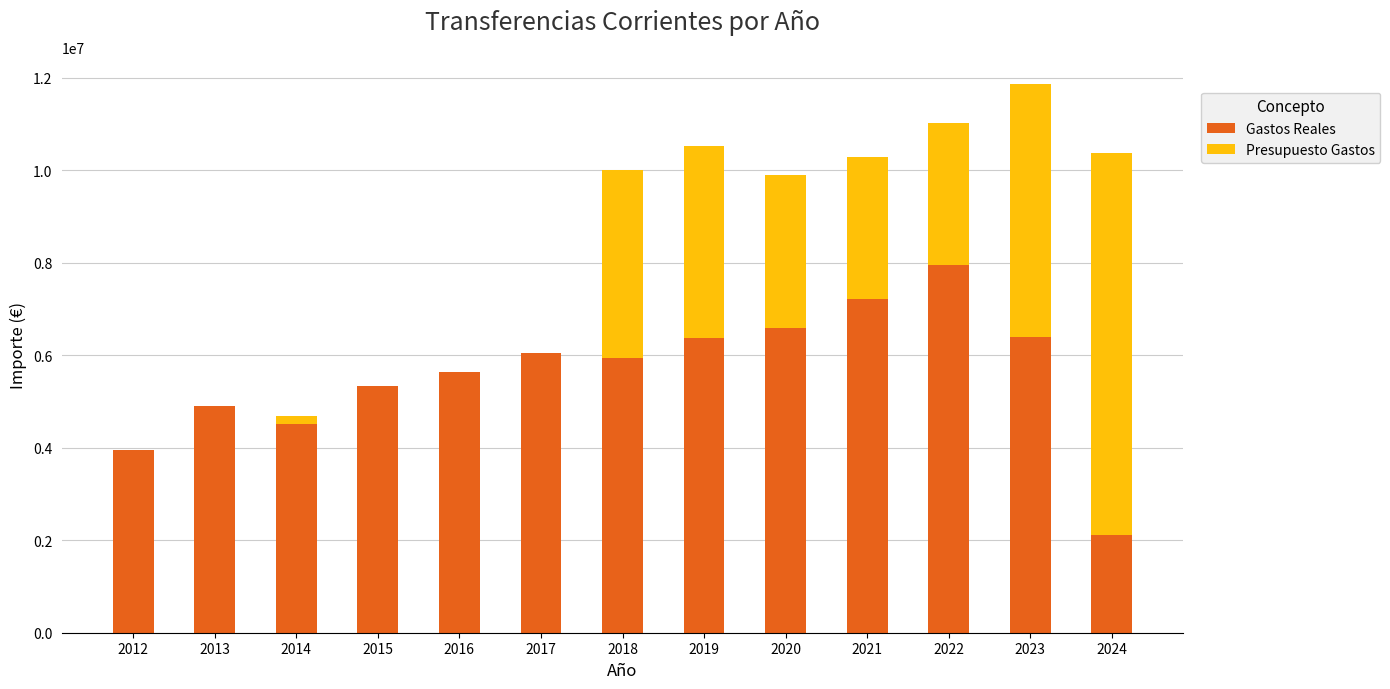

At which category is the sum across all series the highest?

2023